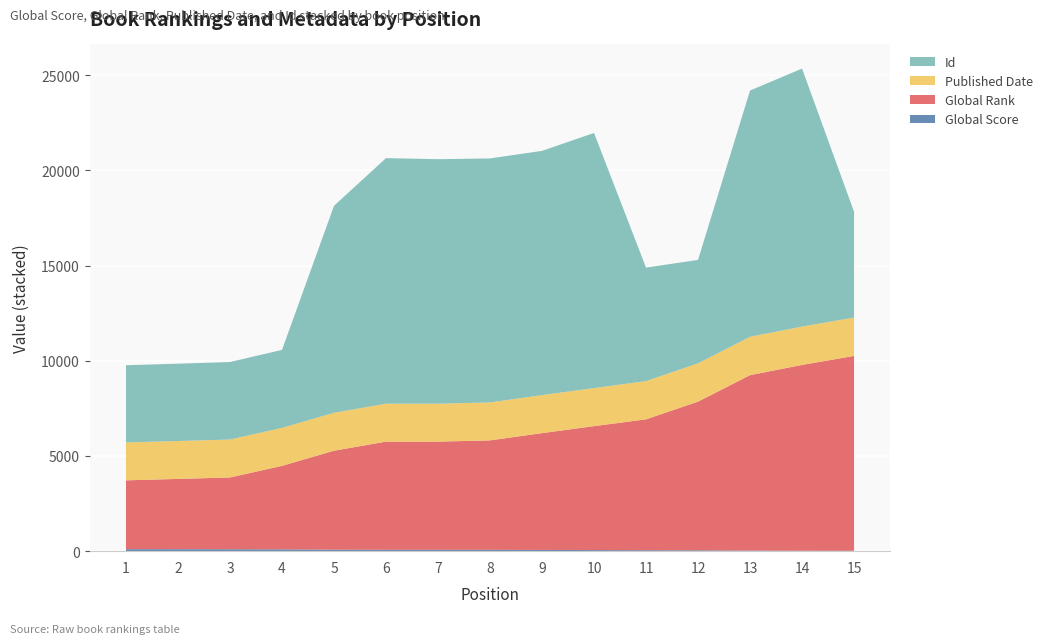

Reading left to right, what are all the values shown in this chart?

Global Score: 1=107	2=105	3=103	4=96	5=79	6=71	7=71	8=69	9=64	10=58	11=50	12=45	13=30	14=23	15=18
Global Rank: 1=3614	2=3691	3=3769	4=4386	5=5199	6=5684	7=5684	8=5751	9=6137	10=6510	11=6876	12=7811	13=9217	14=9761	15=10239
Published Date: 1=1990	2=1991	3=1992	4=1995	5=1991	6=1993	7=1993	8=1994	9=1997	10=1999	11=2009	12=2010	13=2016	14=2013	15=2017
Id: 1=4057	2=4061	3=4073	4=4096	5=10873	6=12899	7=12844	8=12818	9=12831	10=13401	11=5962	12=5435	13=12935	14=13555	15=5556